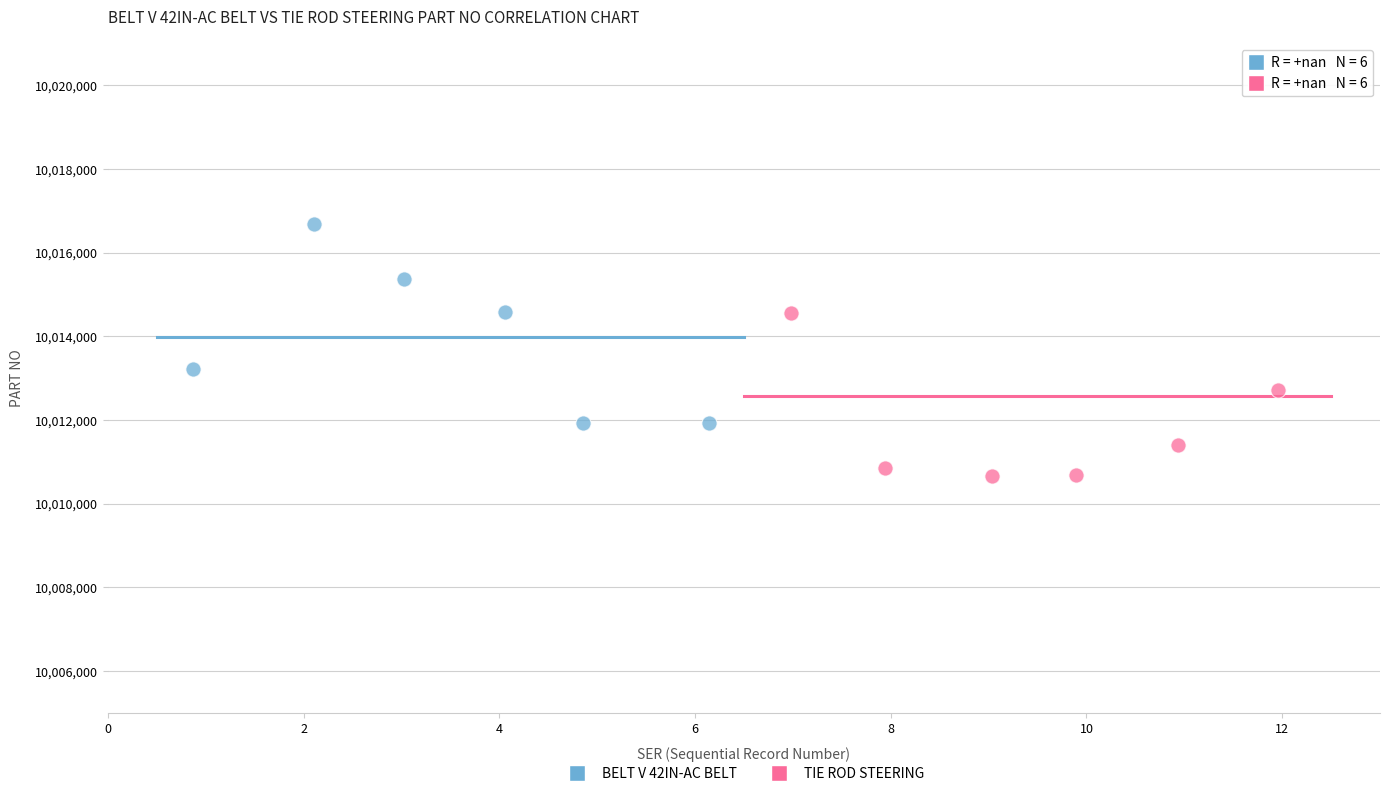

Which series contains the lowest Y value?

TIE ROD STEERING